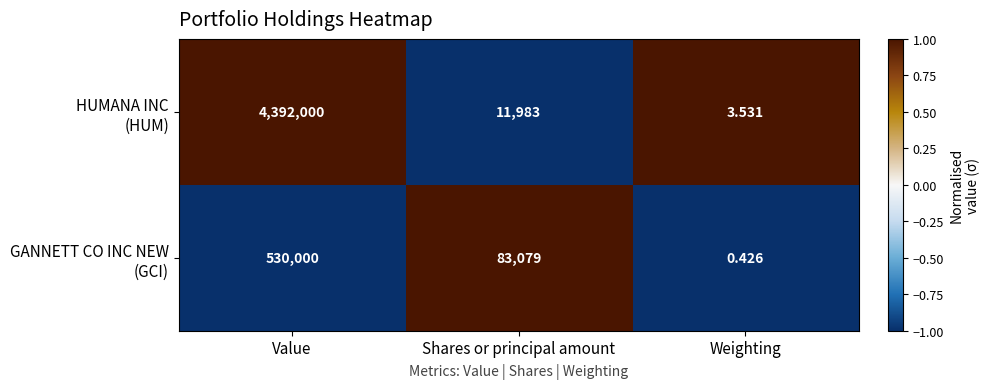

At which category does the chart reach its peak across all series?

Value